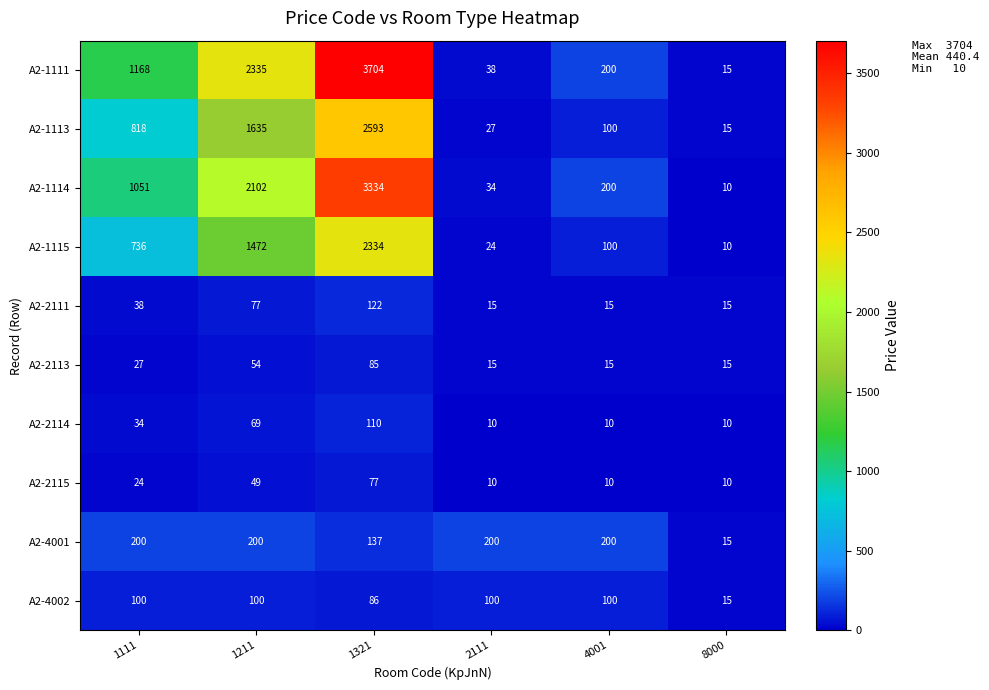

What is the spread (max minus min) of values at 1321?

3627